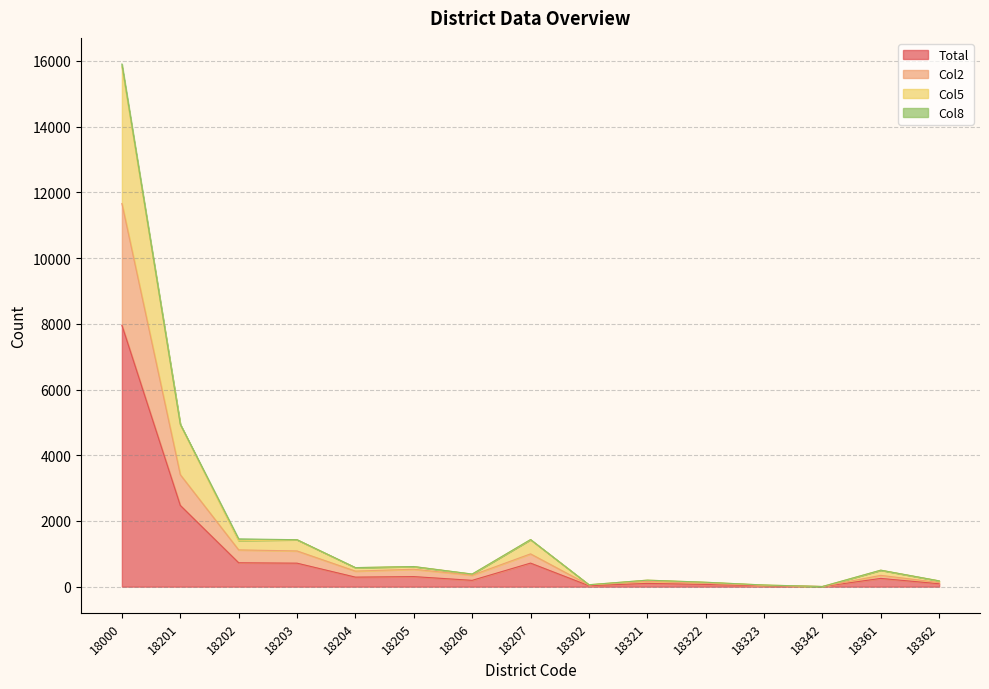

At which label does Col5 first exceed 501?

18000